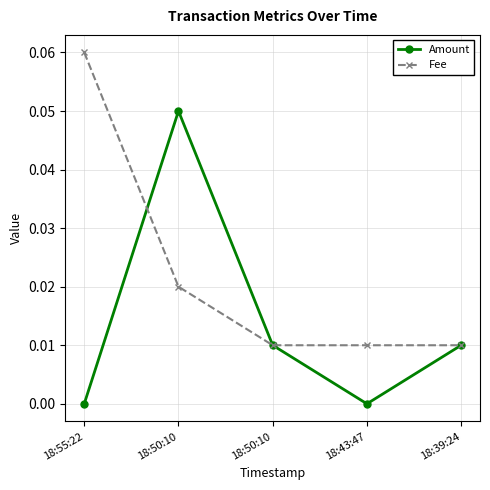

What is the total value across all series at 18:50:10?

0.1